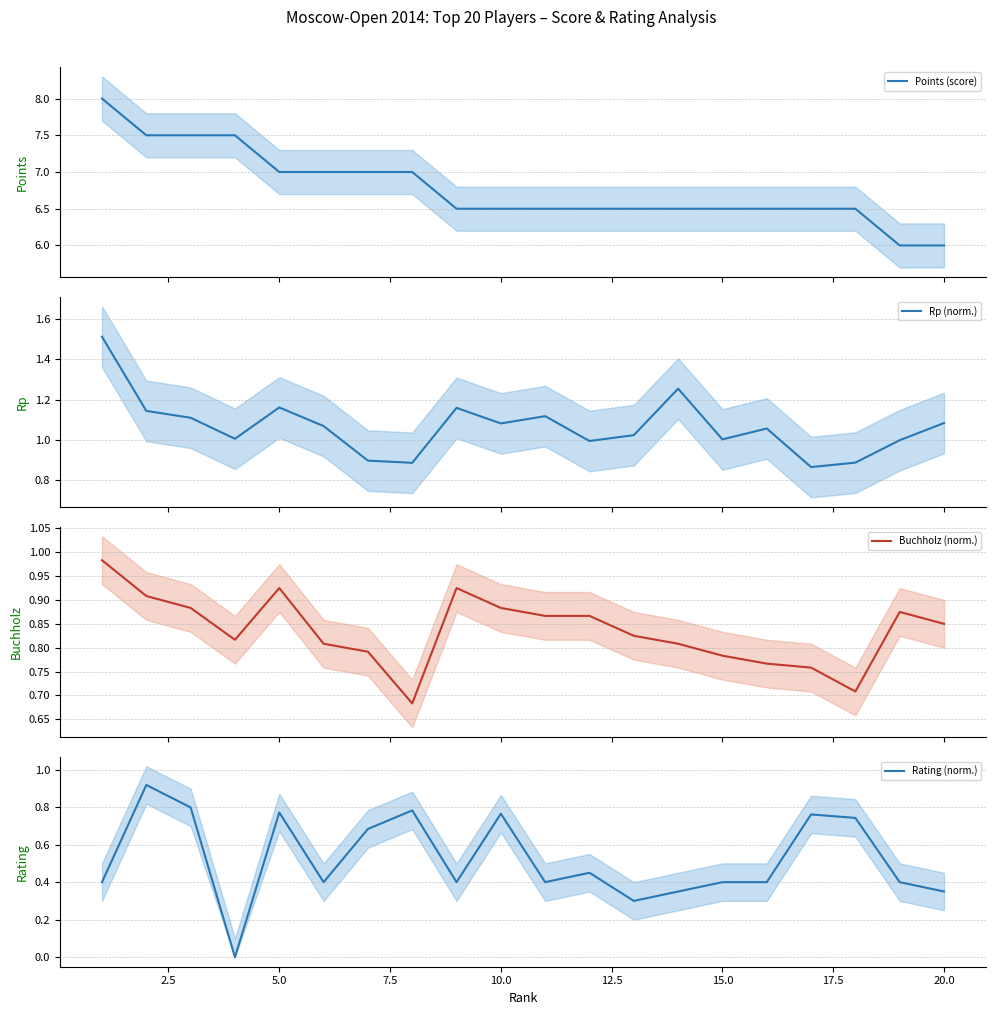

What is the maximum value shown in the chart?

8.0